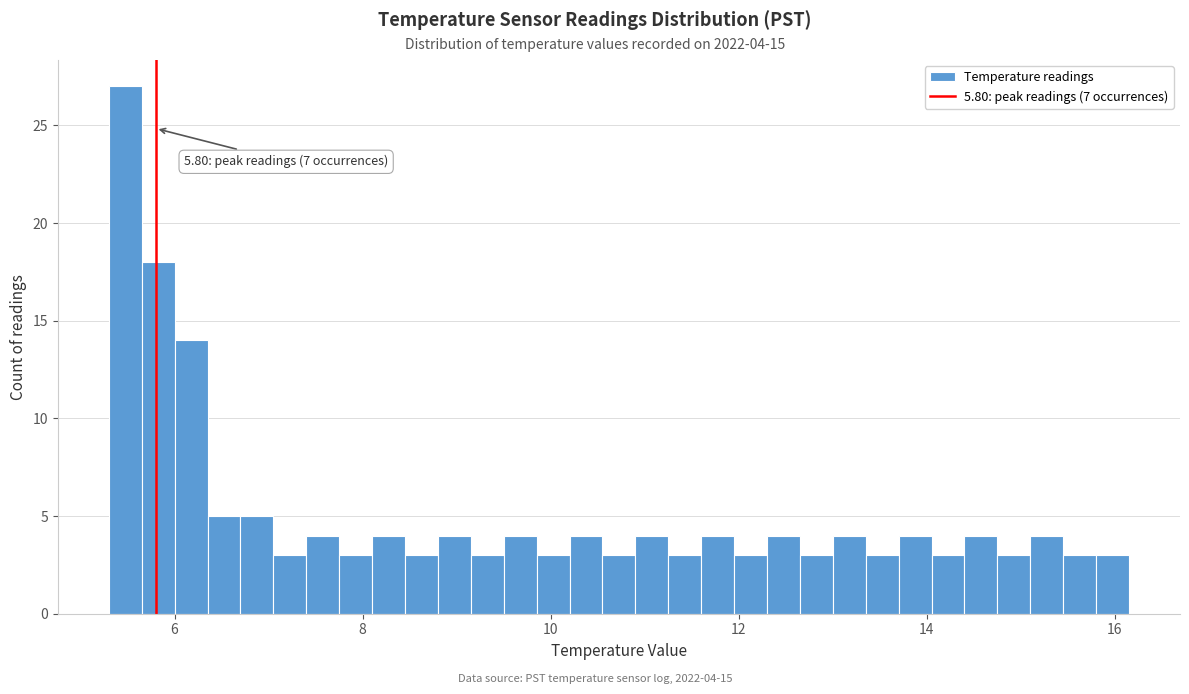

Around what value on the x-axis is the tallest bar? Give the approximate position of its centre, as read against the axis.

5.4